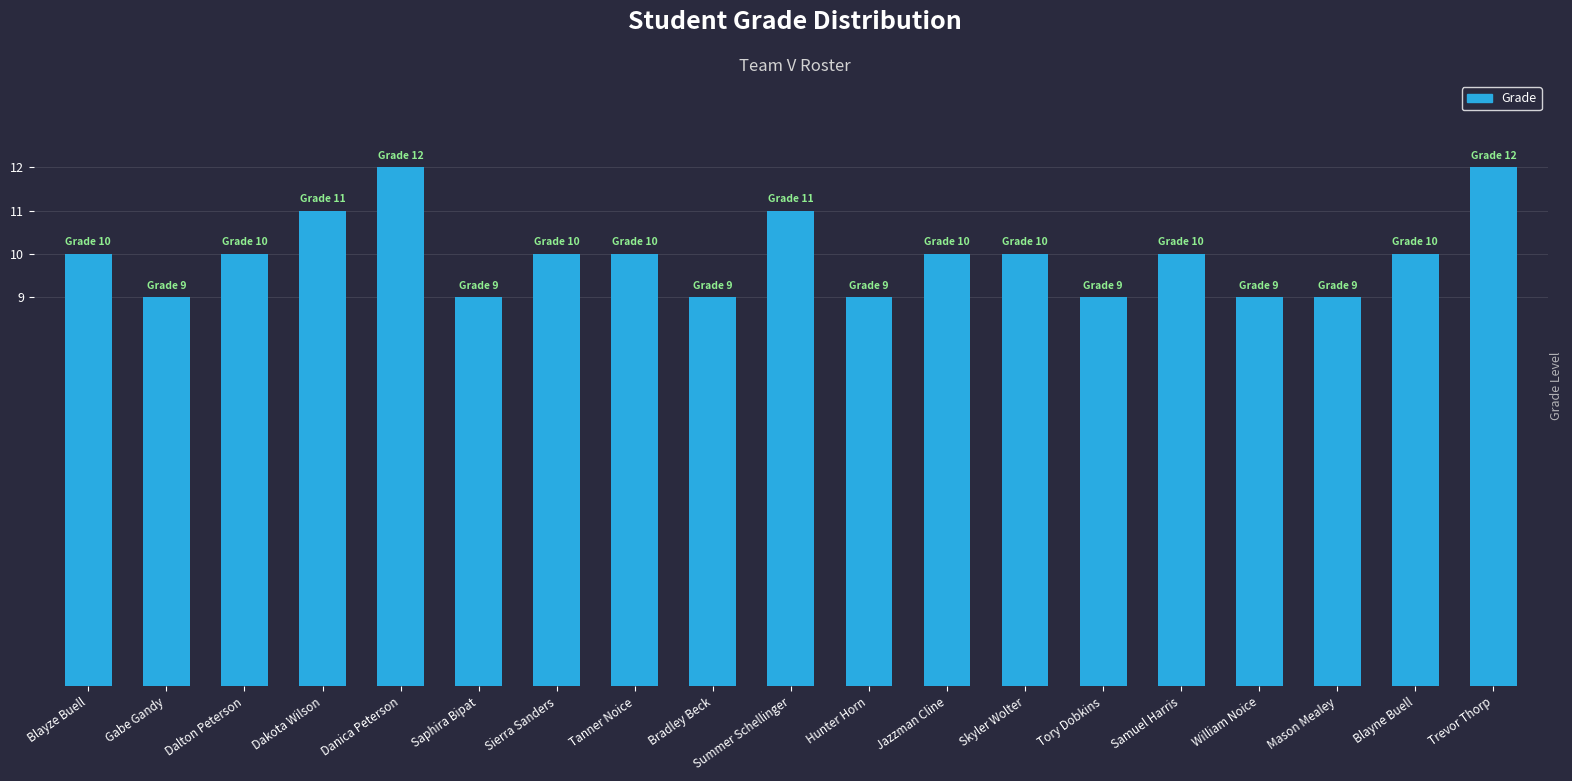

Approximately how many times larger is the value at Samuel Harris compared to Skyler Wolter?

1.0